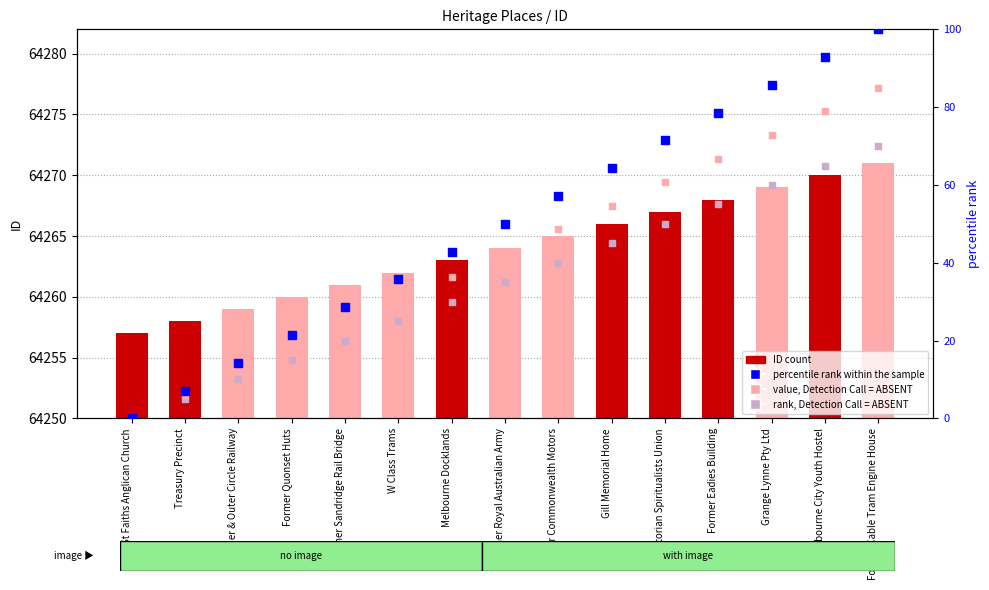

At how many categories does at least one series exceed 32352?

15